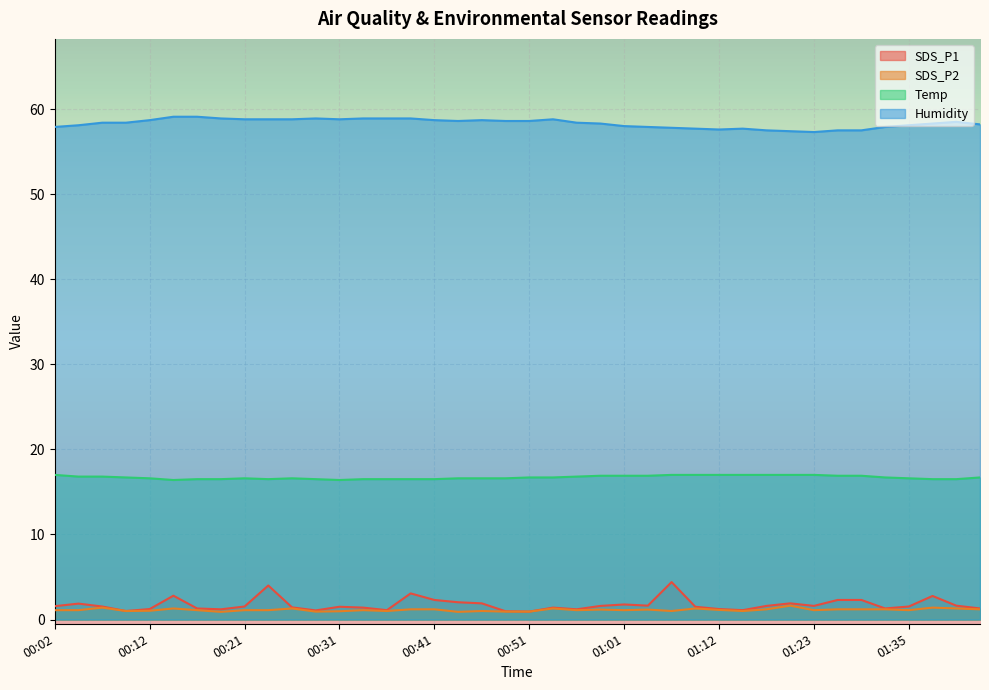

What is the label of the 21st point from the left?

00:51